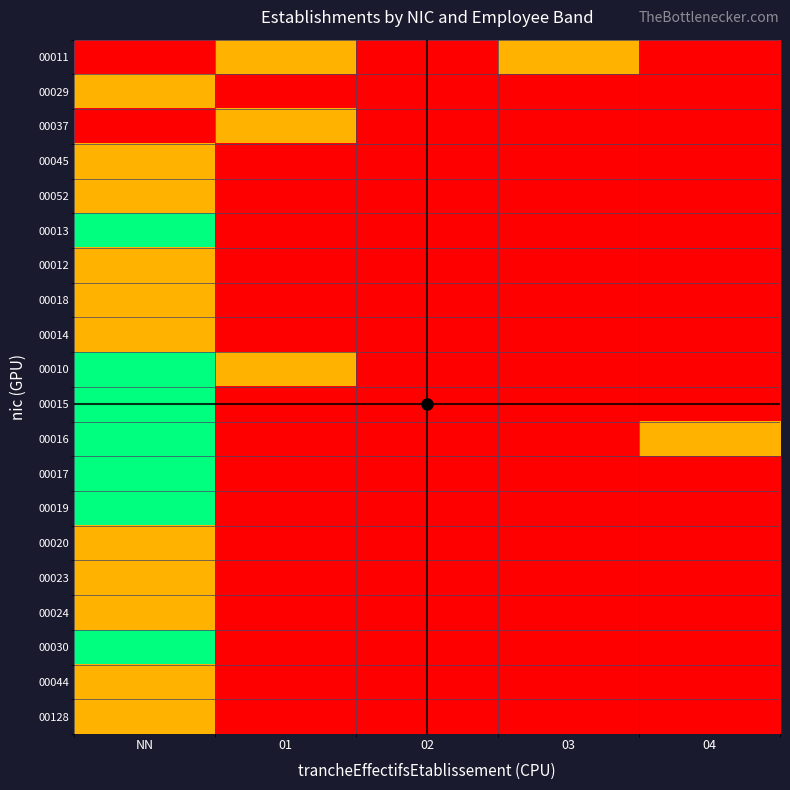

List the series in order of their peak value, lowest first.

00011, 00029, 00037, 00045, 00052, 00012, 00018, 00014, 00020, 00023, 00024, 00044, 00128, 00013, 00010, 00015, 00016, 00017, 00019, 00030